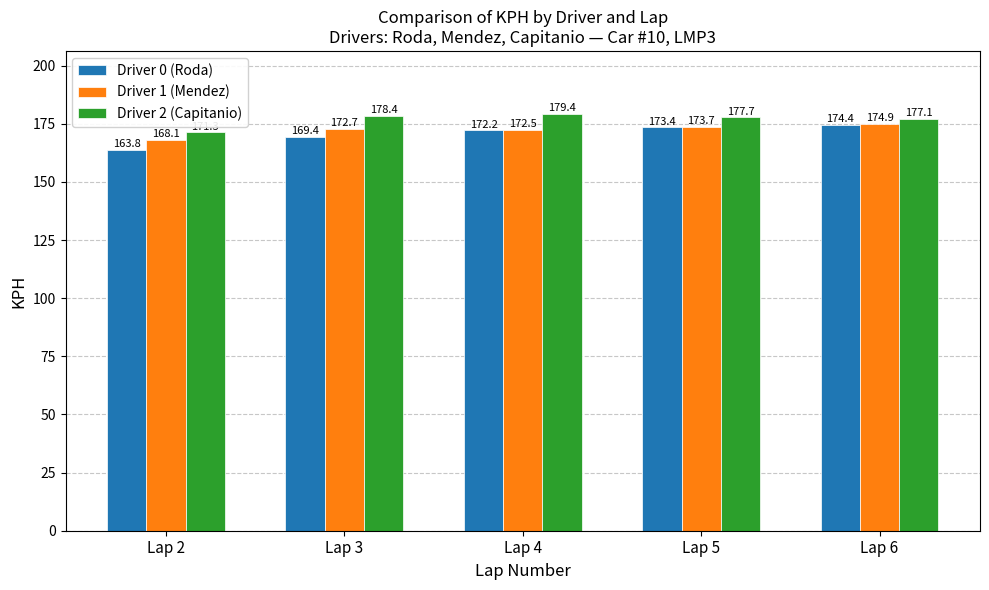

What are all the series names shown in the legend?

Driver 0 (Roda), Driver 1 (Mendez), Driver 2 (Capitanio)